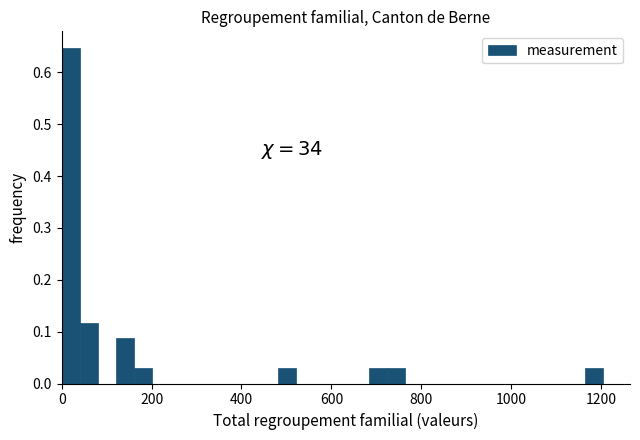

Read against the x-axis, roughly where is the centre of the tallest bar?

20